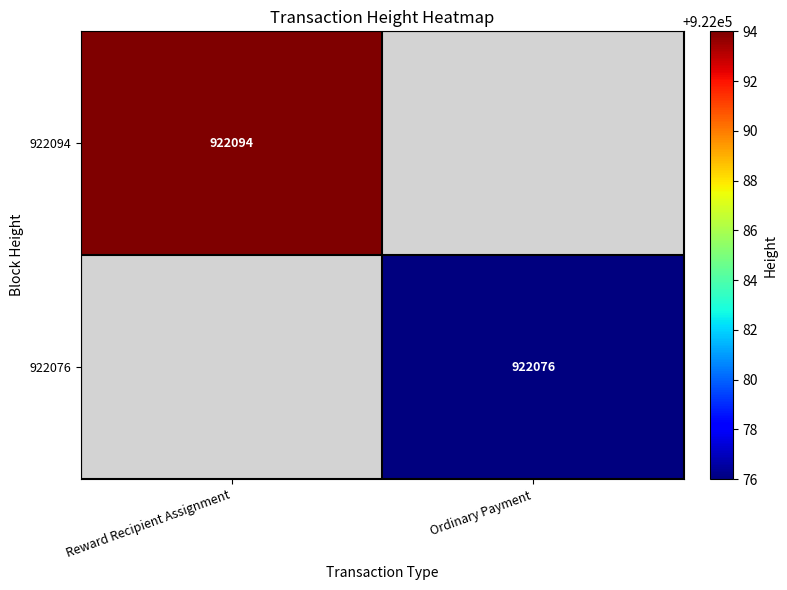

The value of 922076 at Ordinary Payment is 922076. True or false?

True